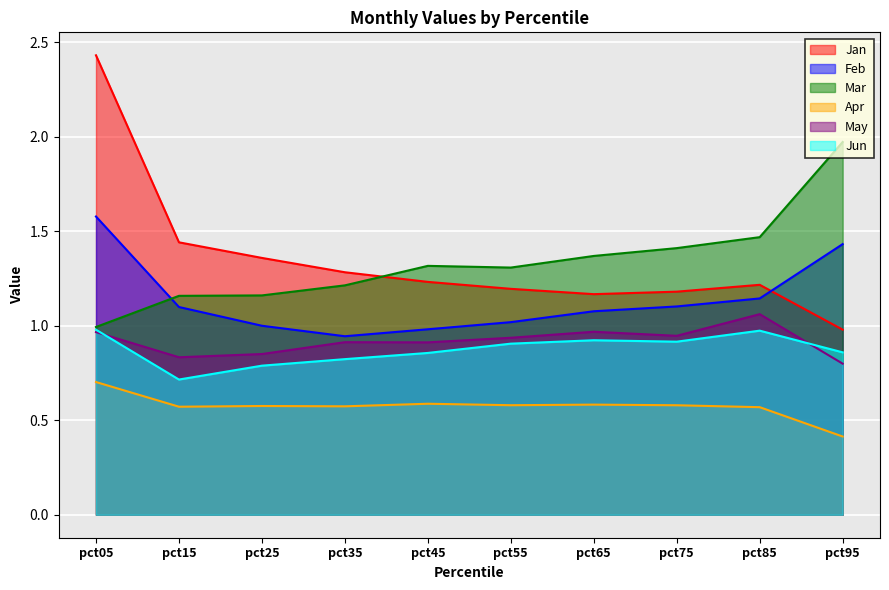

Rank the series at pct85 from highest to lowest value.

Mar, Jan, Feb, May, Jun, Apr